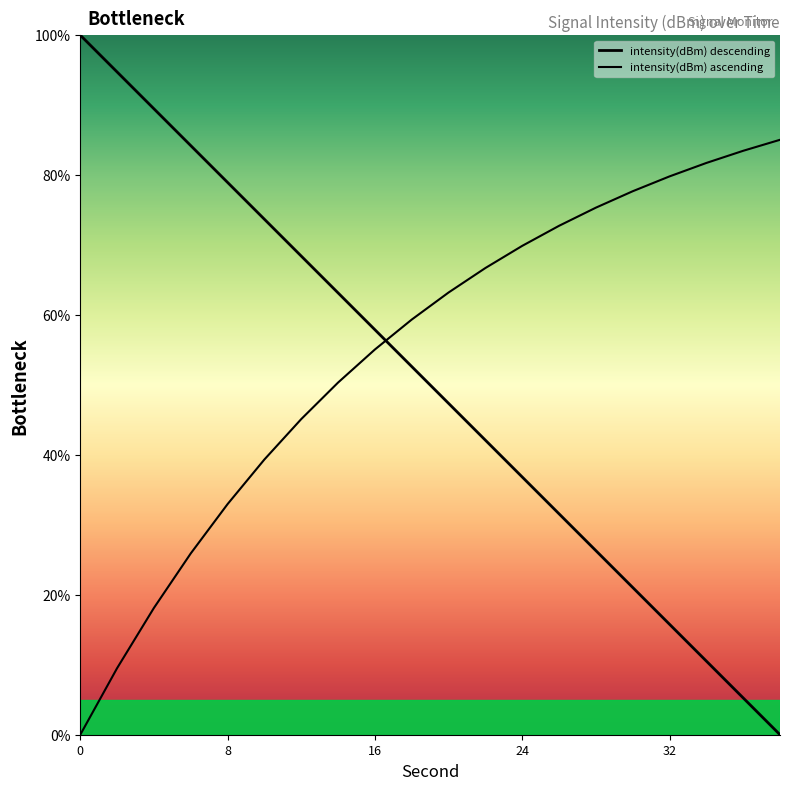

How many lines are shown in the chart?

2